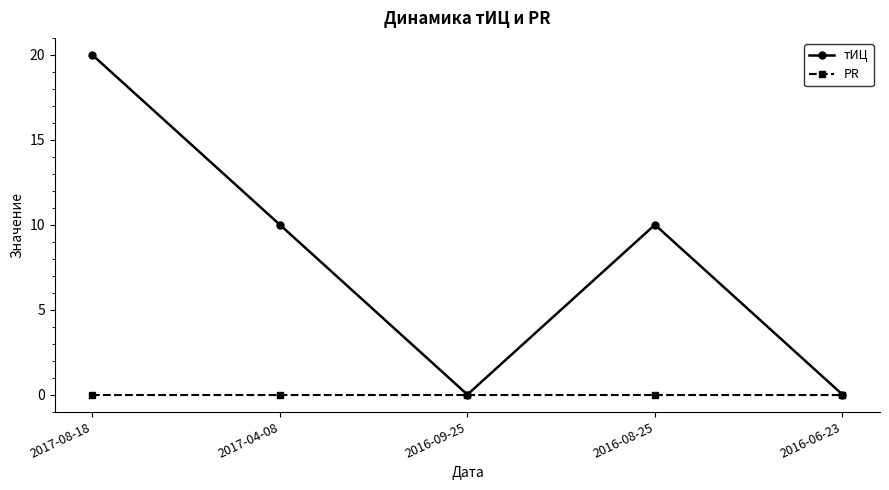

What is the greatest value displayed?

20